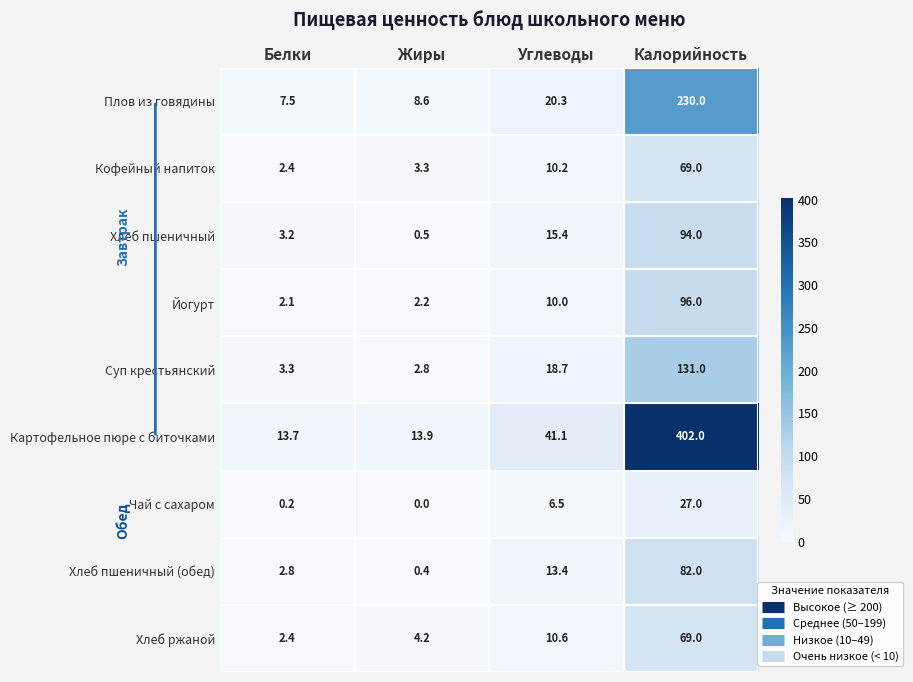

At which label is Йогурт closest to 49?

Углеводы